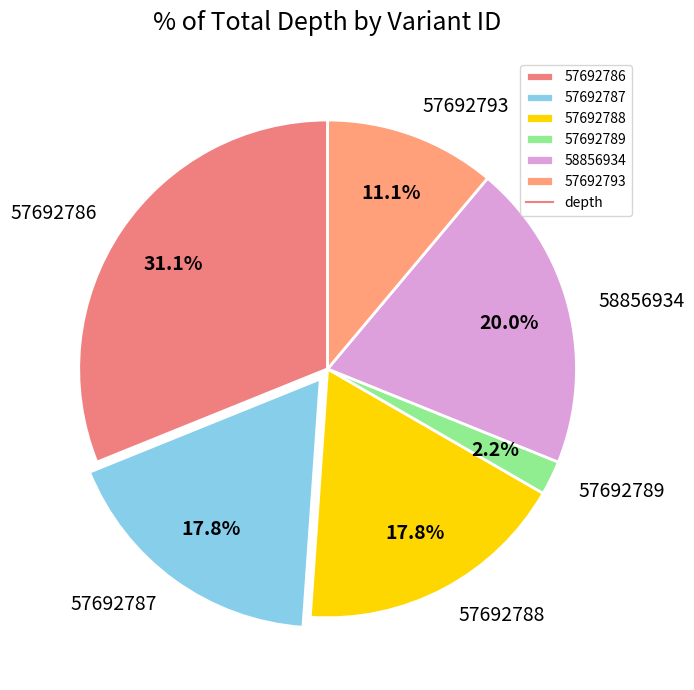

Which slice is the largest?

57692786